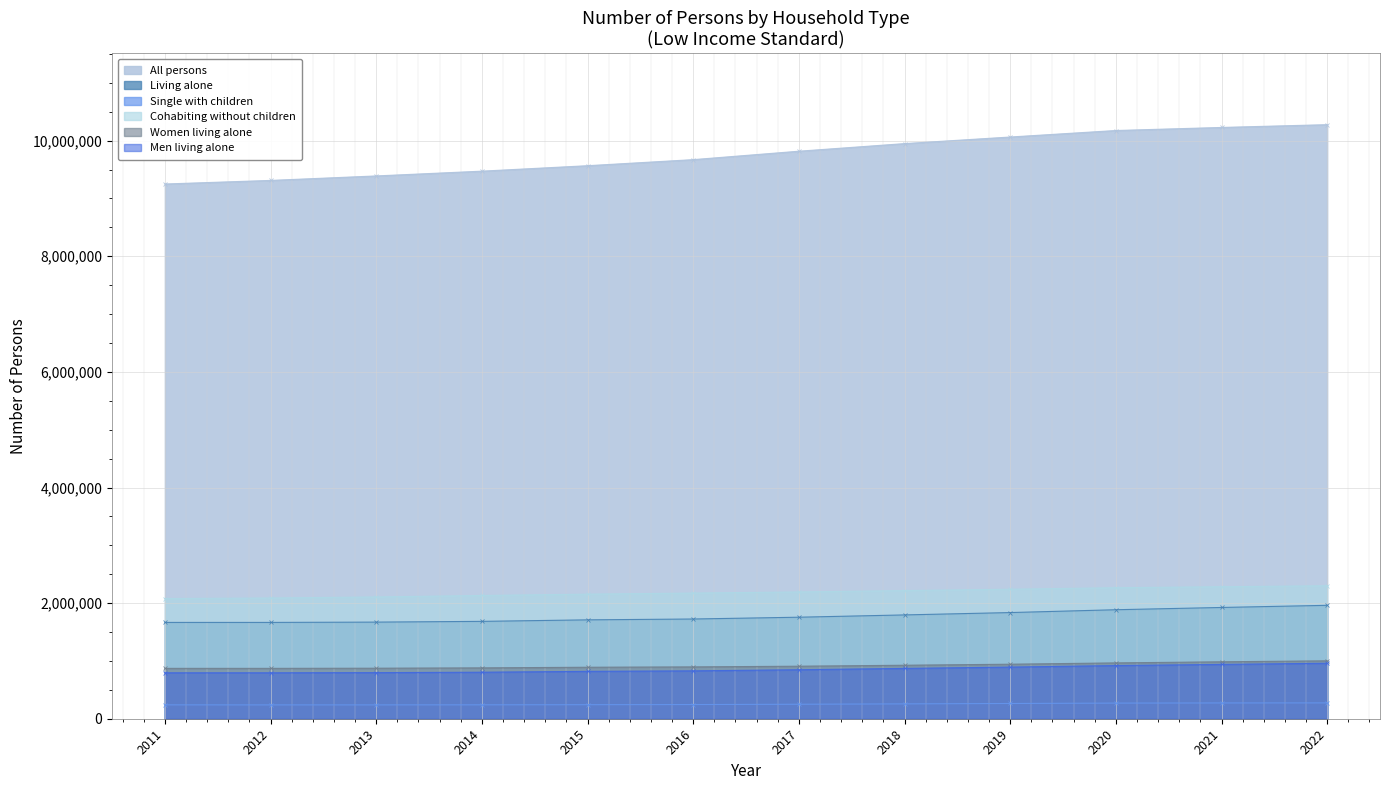

What is the spread (max minus min) of values at 2021?

9955735